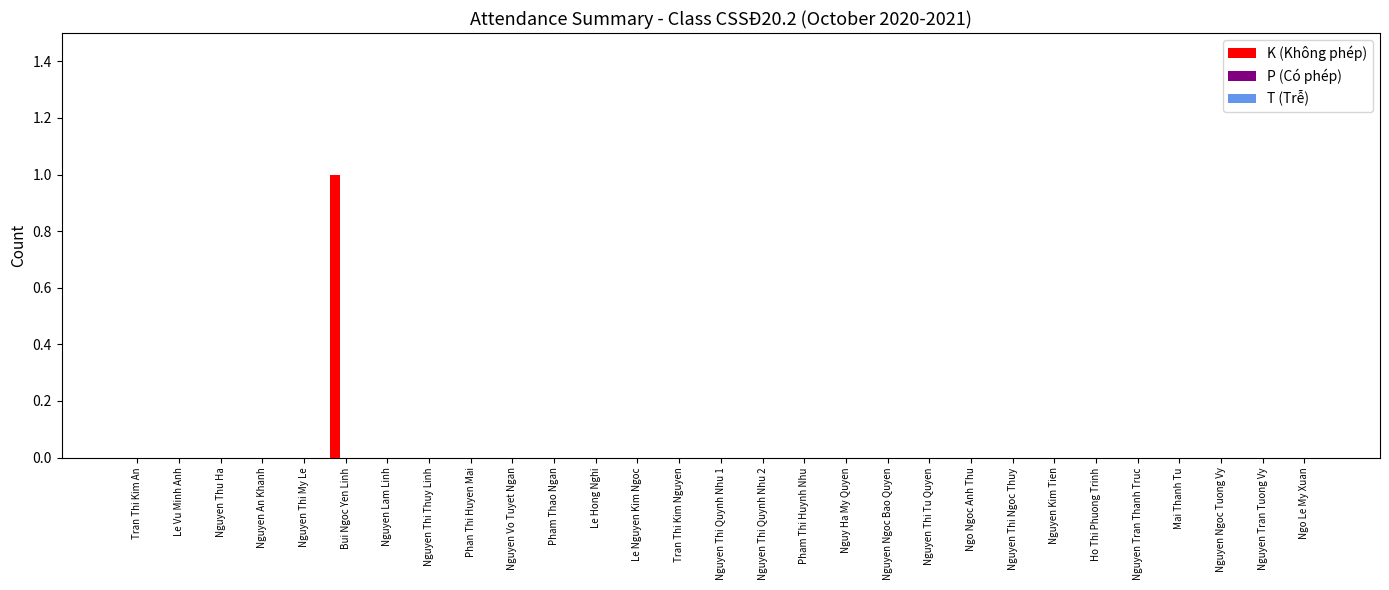

Reading left to right, what are all the values shown in this chart?

Tran Thi Kim An=0	Le Vu Minh Anh=0	Nguyen Thu Ha=0	Nguyen An Khanh=0	Nguyen Thi My Le=0	Bui Ngoc Yen Linh=1	Nguyen Lam Linh=0	Nguyen Thi Thuy Linh=0	Phan Thi Huyen Mai=0	Nguyen Vo Tuyet Ngan=0	Pham Thao Ngan=0	Le Hong Nghi=0	Le Nguyen Kim Ngoc=0	Tran Thi Kim Nguyen=0	Nguyen Thi Quynh Nhu 1=0	Nguyen Thi Quynh Nhu 2=0	Pham Thi Huynh Nhu=0	Nguy Ha My Quyen=0	Nguyen Ngoc Bao Quyen=0	Nguyen Thi Tu Quyen=0	Ngo Ngoc Anh Thu=0	Nguyen Thi Ngoc Thuy=0	Nguyen Kim Tien=0	Ho Thi Phuong Trinh=0	Nguyen Tran Thanh Truc=0	Mai Thanh Tu=0	Nguyen Ngoc Tuong Vy=0	Nguyen Tran Tuong Vy=0	Ngo Le My Xuan=0